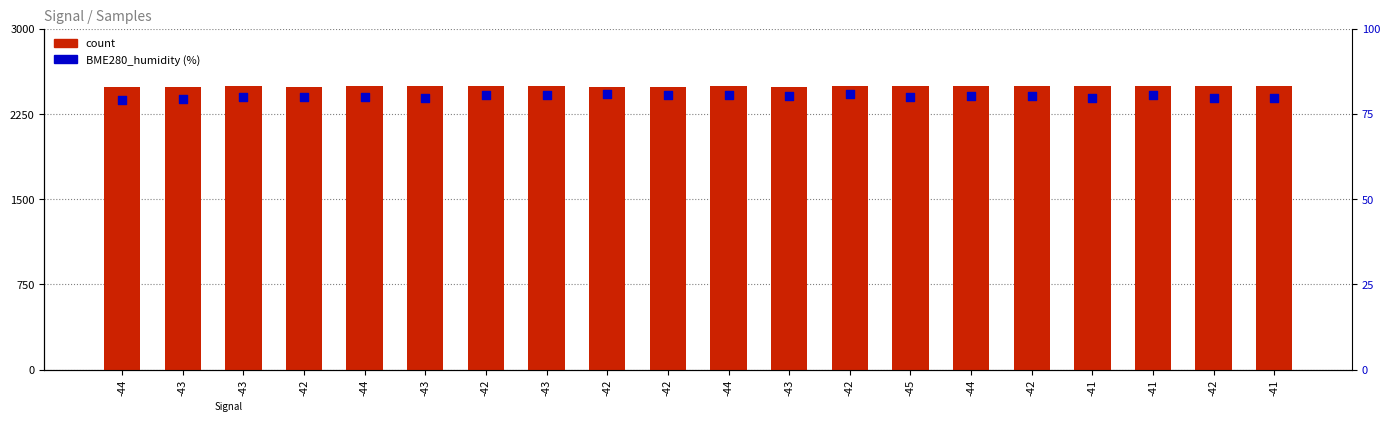

What are all the series names shown in the legend?

count, BME280_humidity (%)